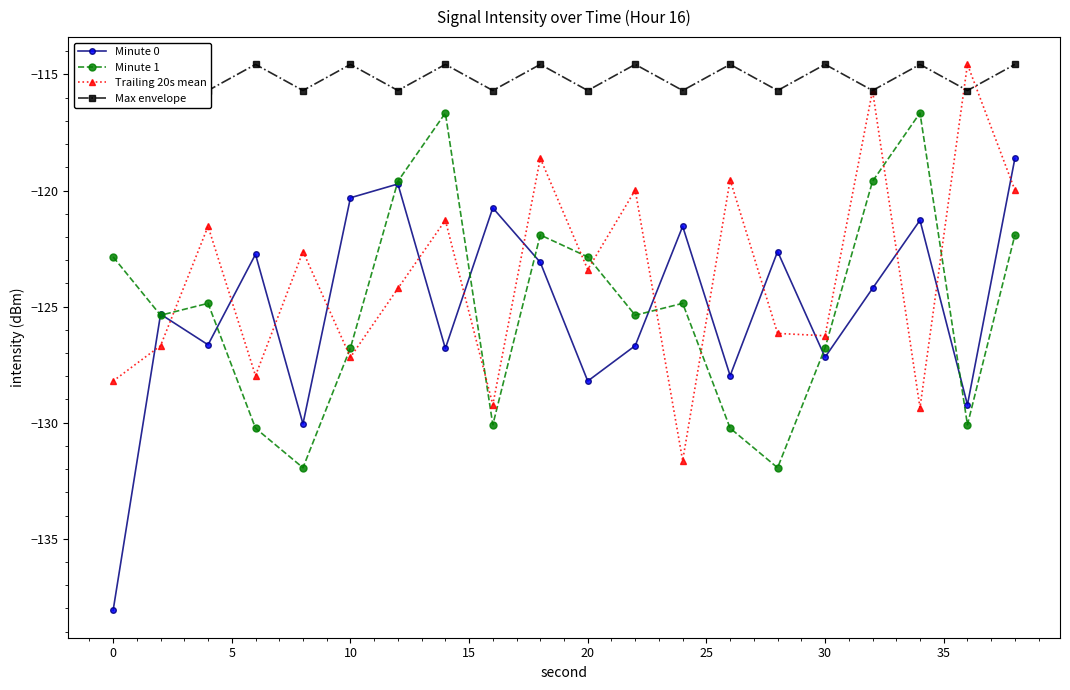

True or false: Trailing 20s mean has more than 0 interior local peaks.

True